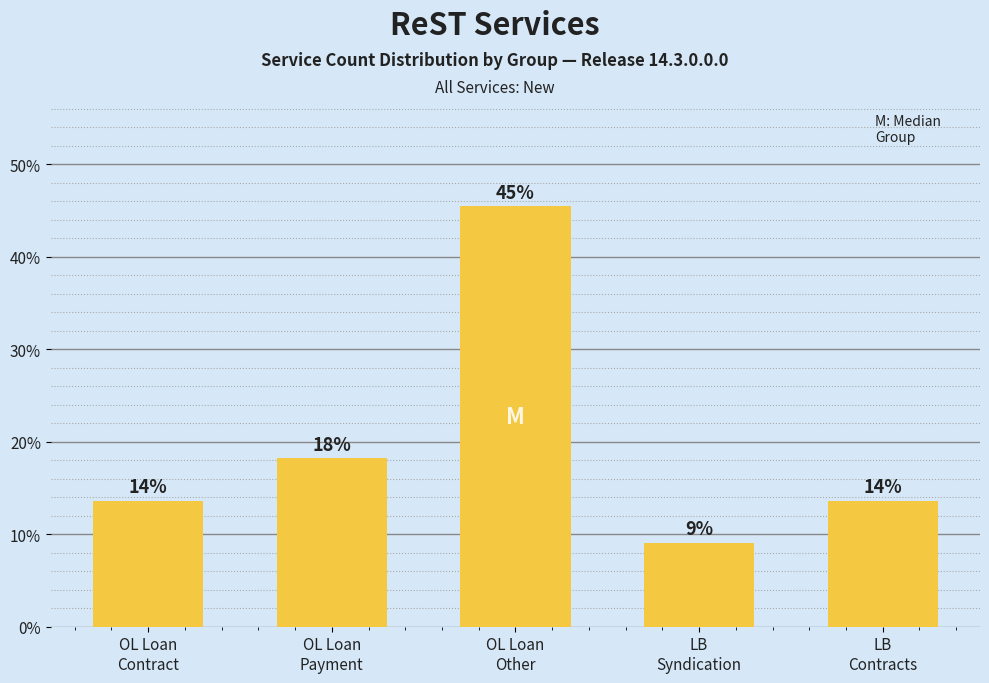

Rank the categories by value from highest to lowest.

OL Loan
Other, OL Loan
Payment, OL Loan
Contract, LB
Contracts, LB
Syndication